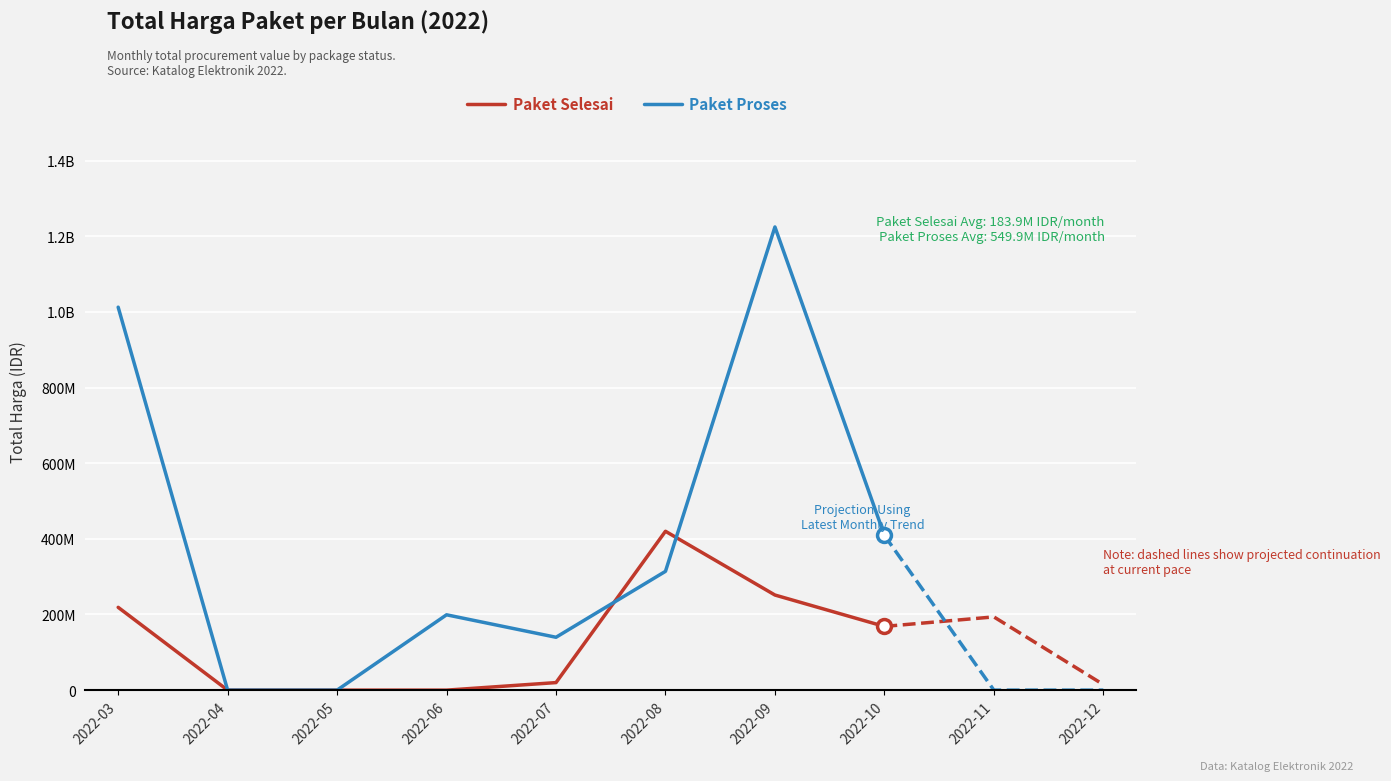

At which category is the sum across all series the highest?

2022-09